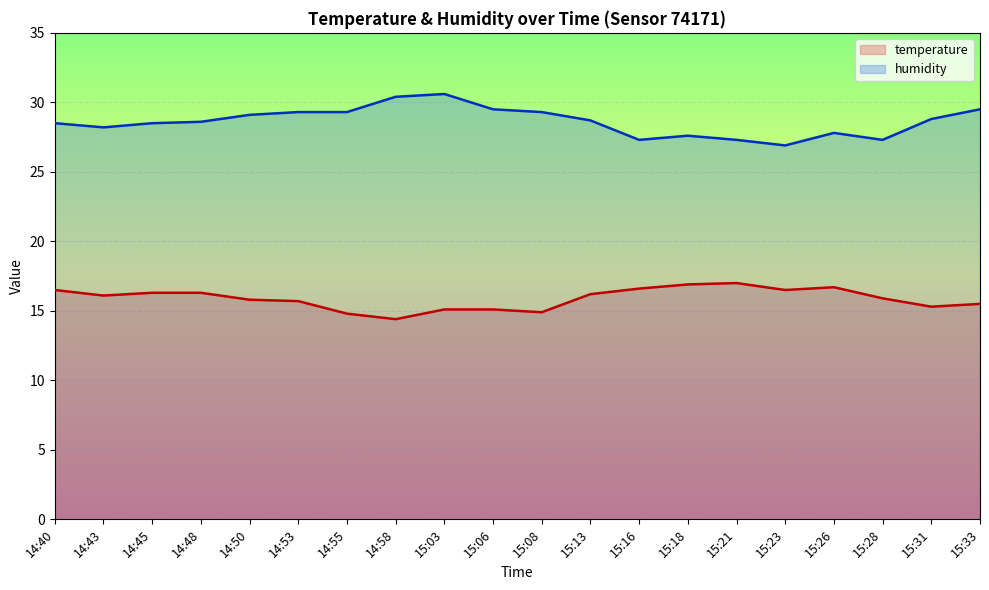

Which series changed the most between 15:08 and 15:28?

humidity